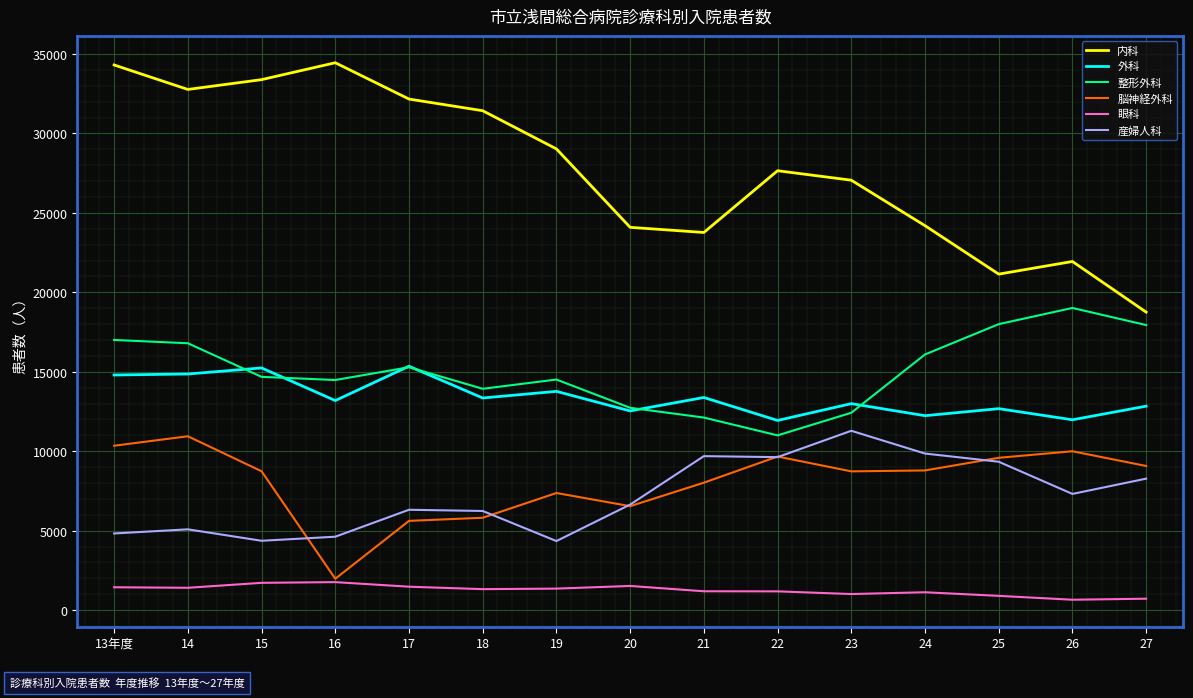

What is the difference between the 眼科 values at 18 and 27?

601